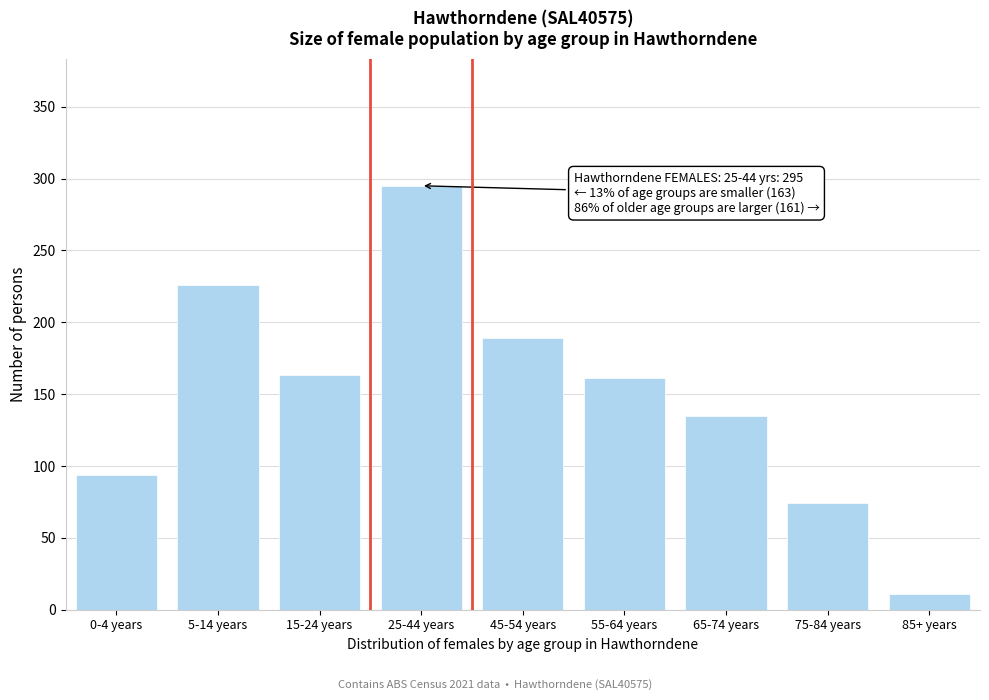

Reading left to right, transcribe all the data shown in this chart.

94	226	163	295	189	161	135	74	11